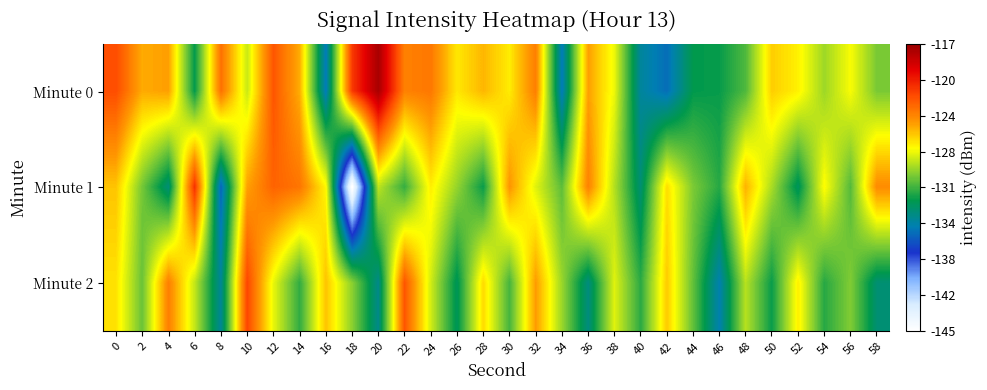

Between 30 and 44, which is larger?

30